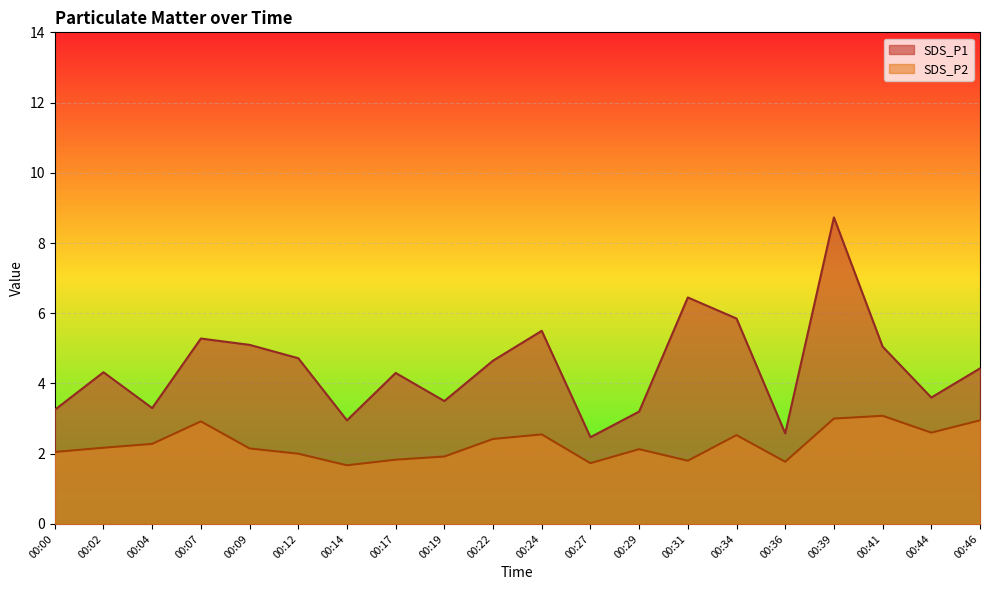

What is the difference between the SDS_P1 values at 00:36 and 00:31?

3.9